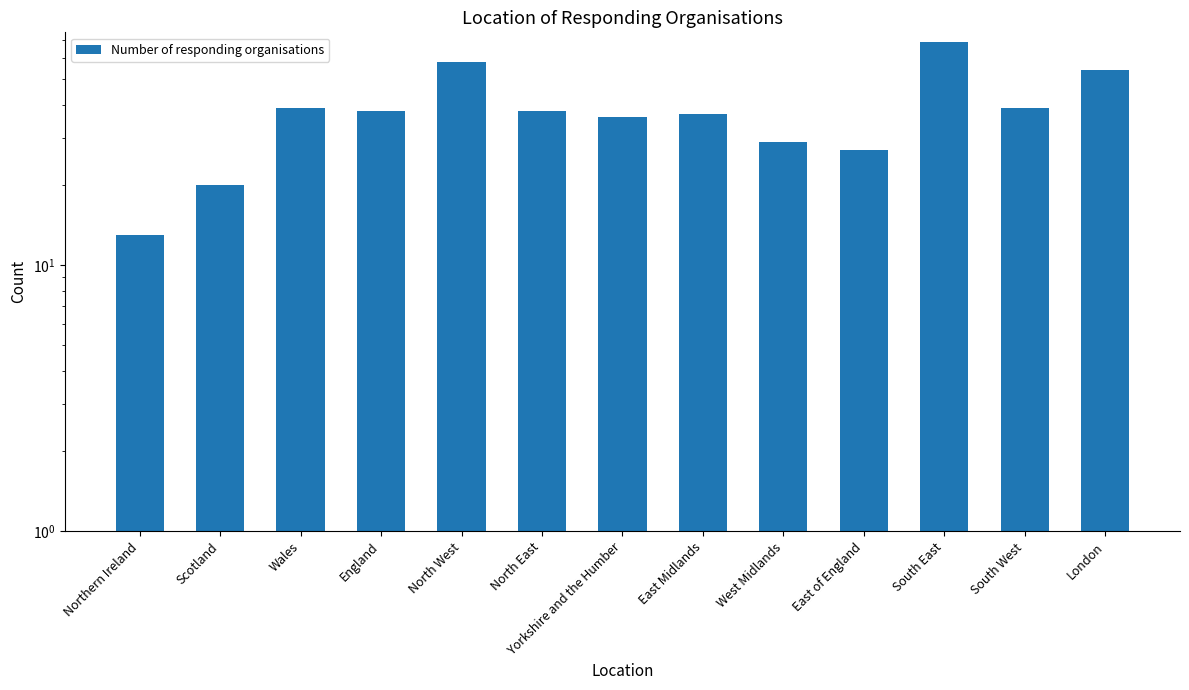

Rank the categories by value from highest to lowest.

South East, North West, London, Wales, South West, England, North East, East Midlands, Yorkshire and the Humber, West Midlands, East of England, Scotland, Northern Ireland